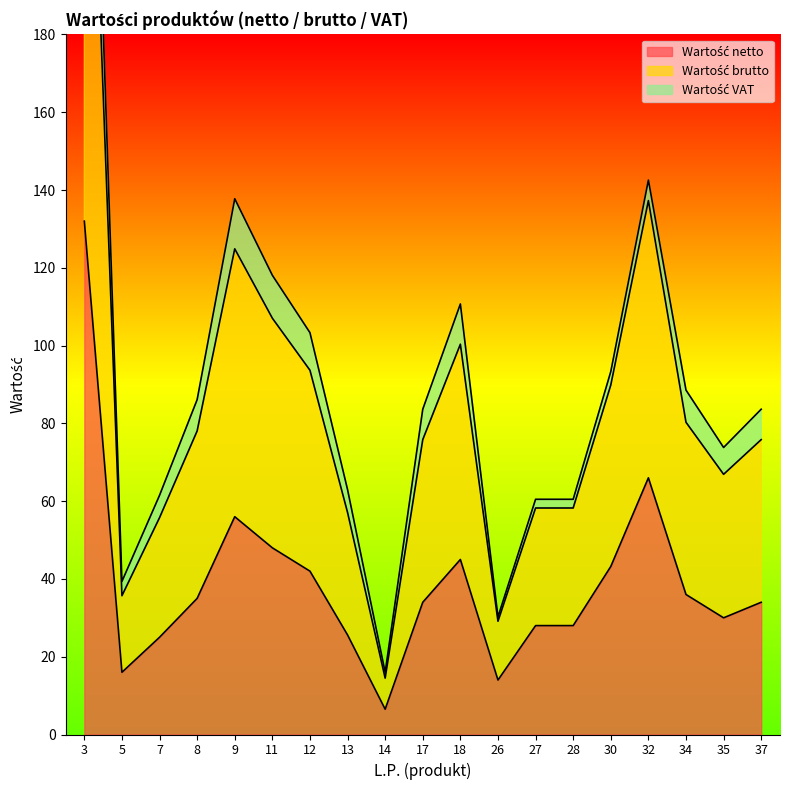

True or false: Wartość netto and Wartość brutto cross at least once.

False